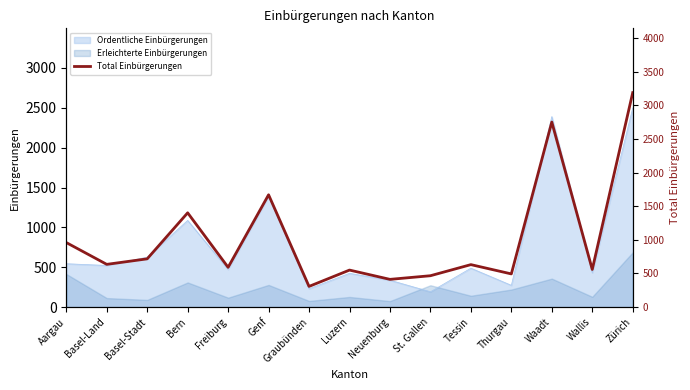

At which category does the data reach its first local peak?

Bern